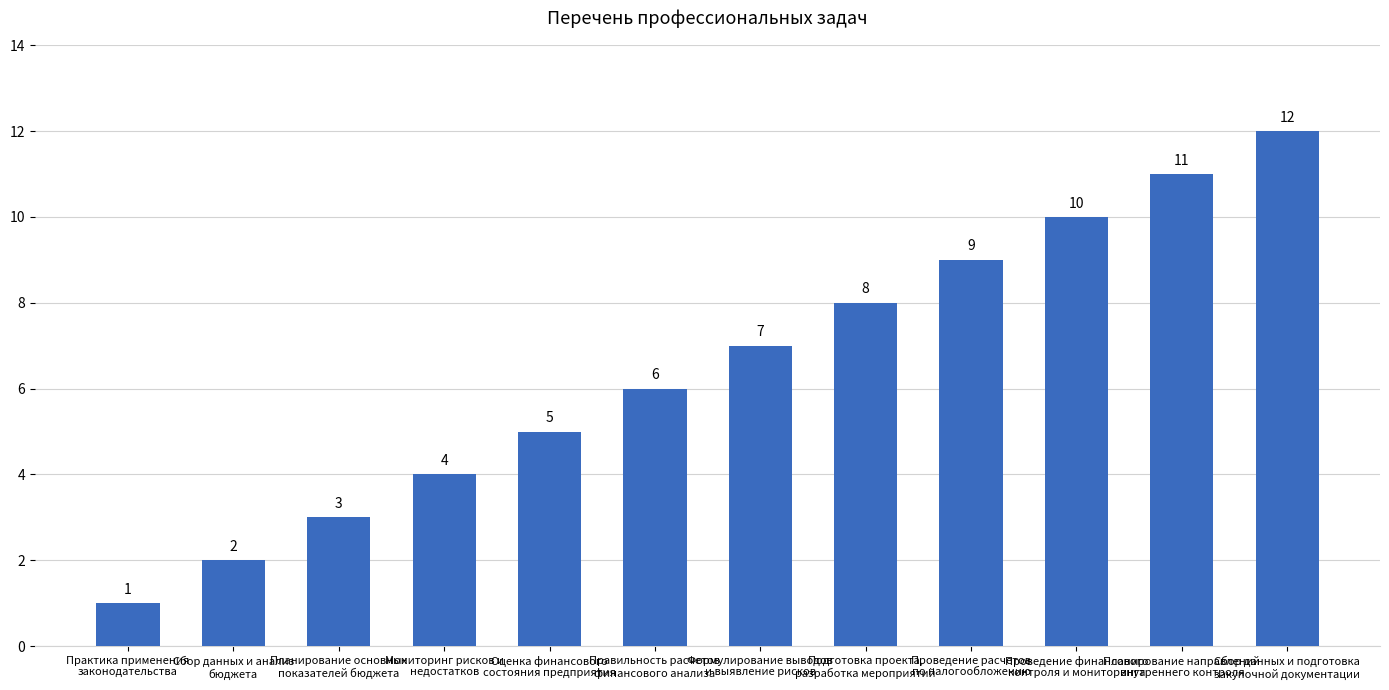

Reading right to left, transcribe all the data shown in this chart.

12	11	10	9	8	7	6	5	4	3	2	1